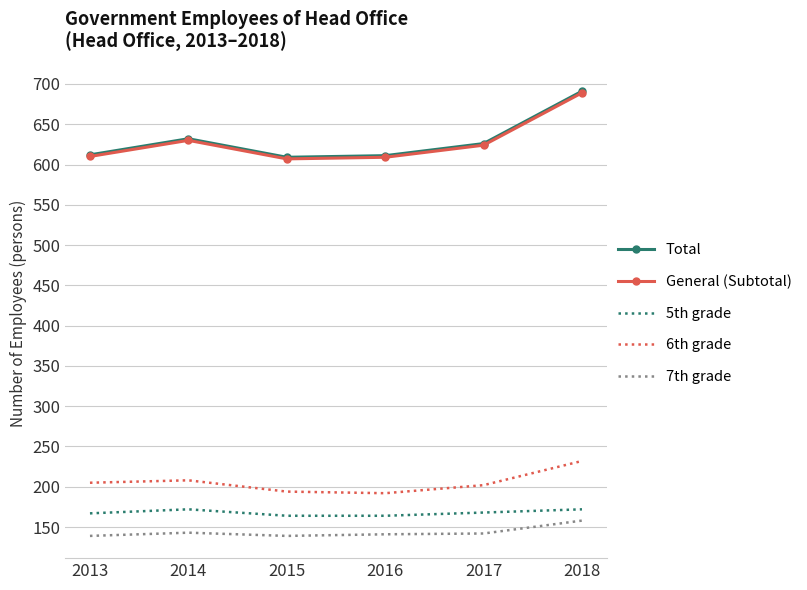

Which category has the highest value across all series?

2018